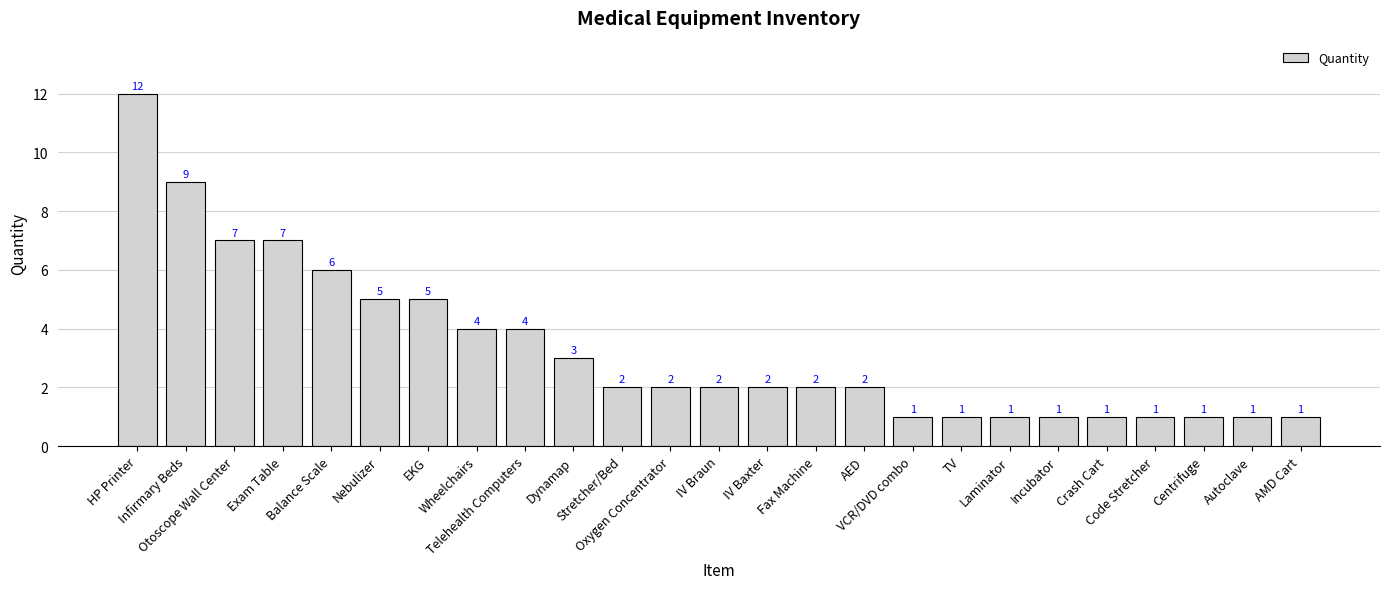

Reading right to left, transcribe all the data shown in this chart.

1	1	1	1	1	1	1	1	1	2	2	2	2	2	2	3	4	4	5	5	6	7	7	9	12